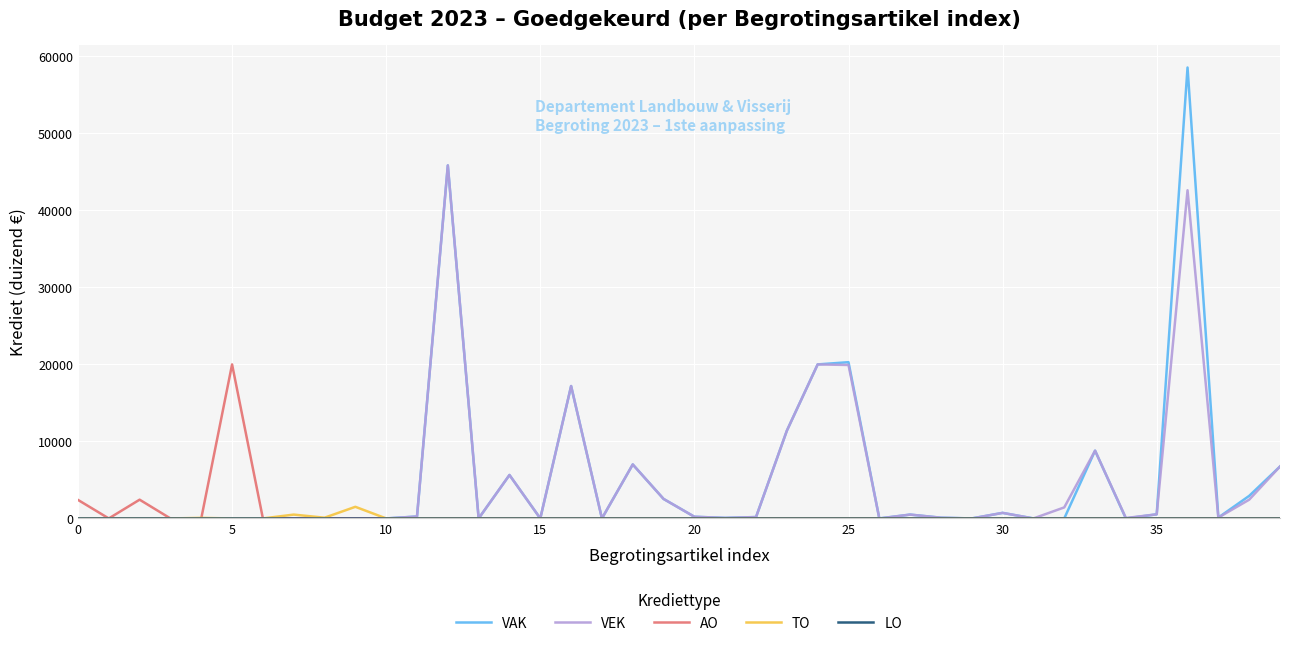

What is the greatest value displayed?

58549